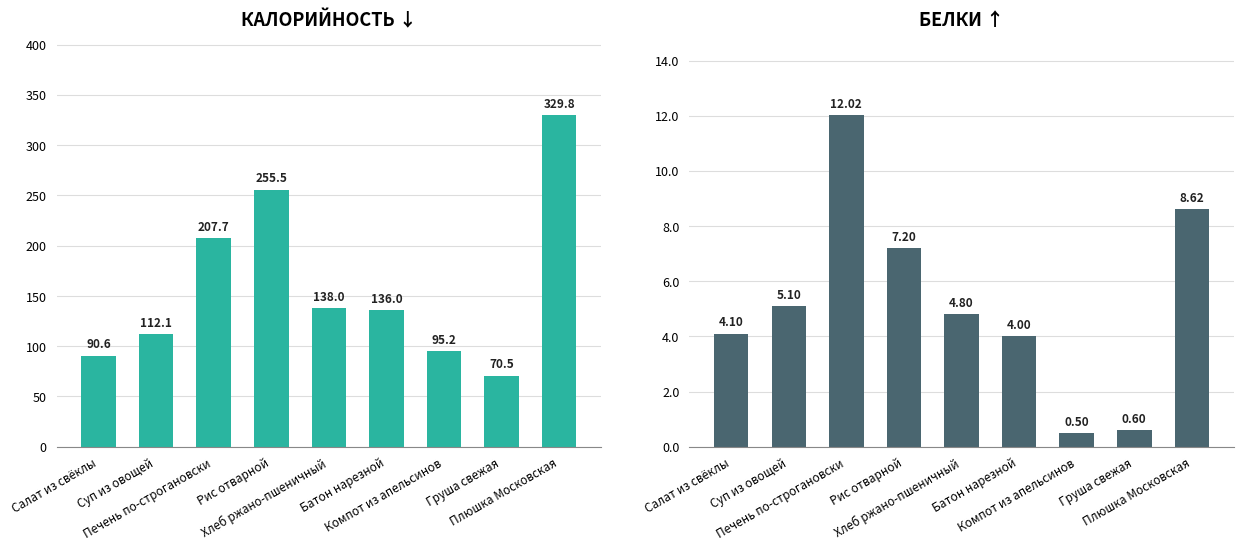

Reading right to left, what are all the values shown in this chart?

Калорийность: 329.8	70.5	95.2	136.0	138.0	255.5	207.7	112.1	90.6
Белки: 8.6	0.6	0.5	4.0	4.8	7.2	12.0	5.1	4.1